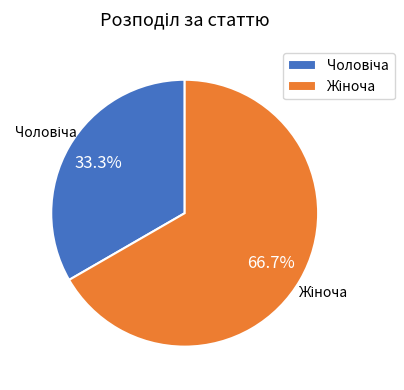

Does any single category account for the majority?

Yes